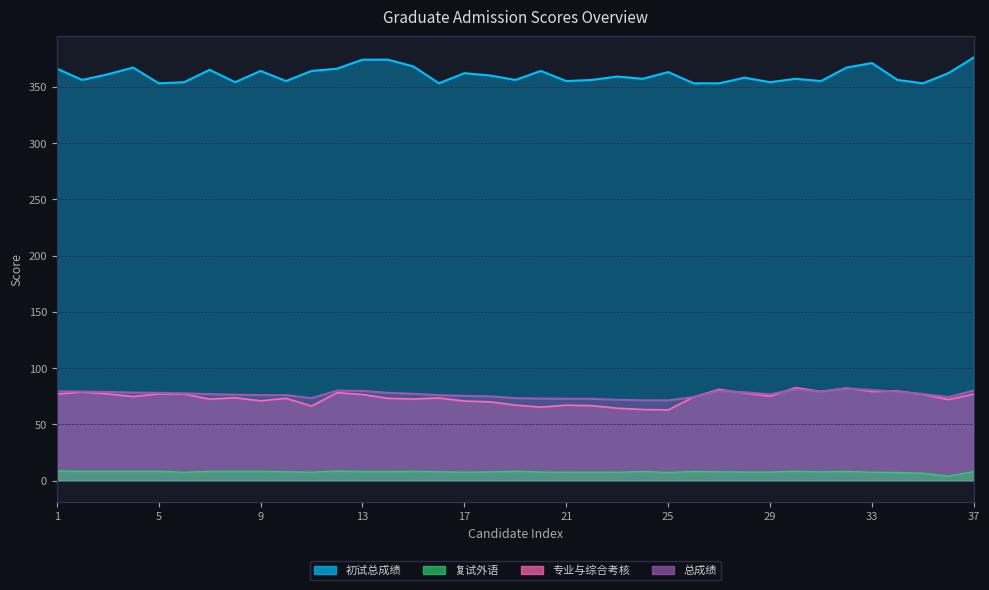

What are all the series names shown in the legend?

初试总成绩, 复试外语, 专业与综合考核, 总成绩